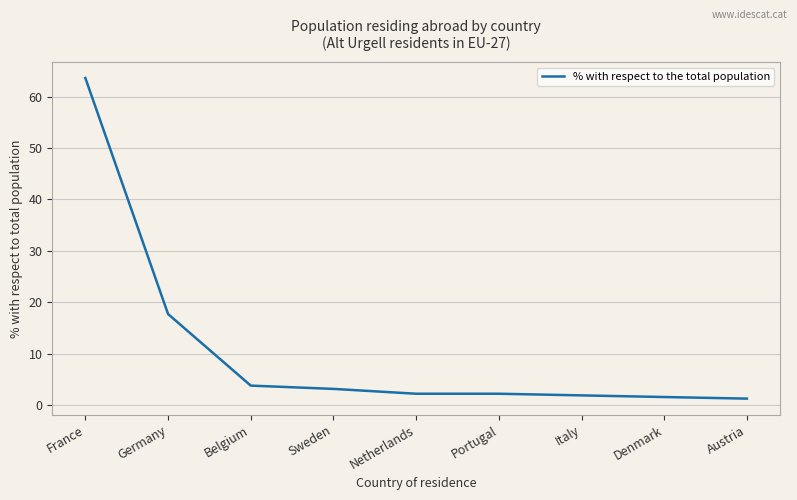

Reading right to left, what are all the values shown in this chart?

1.3	1.6	1.9	2.2	2.2	3.2	3.8	17.7	63.6